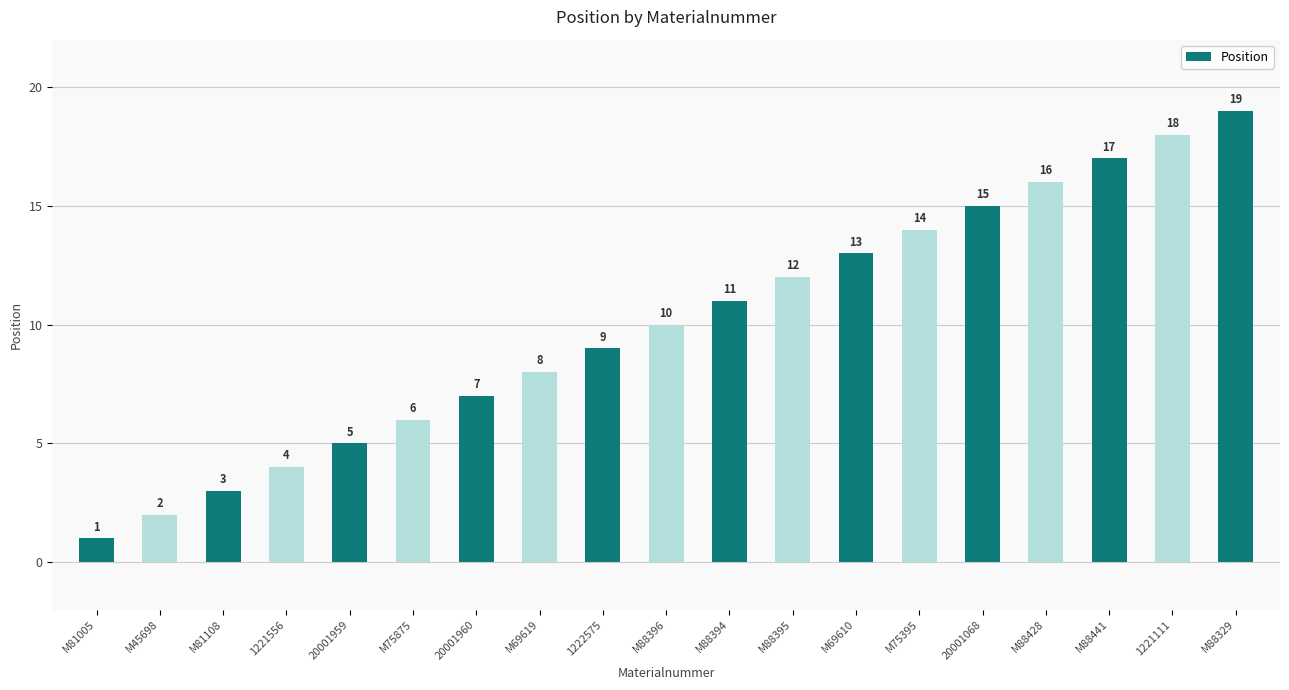

List the labels in order of value, smallest first.

M81005, M45698, M81108, 1221556, 20001959, M75875, 20001960, M69619, 1222575, M88396, M88394, M88395, M69610, M75395, 20001068, M88428, M88441, 1221111, M88329